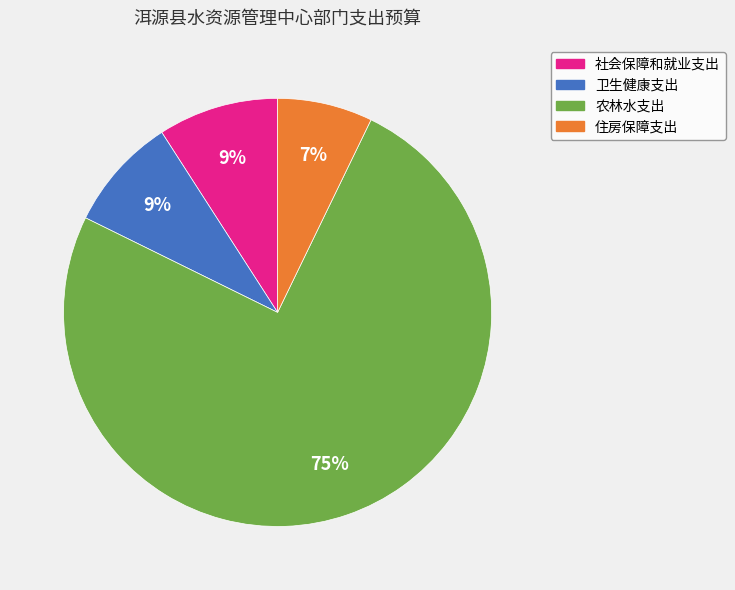

To the nearest percent, what percentage of the pie is 社会保障和就业支出?

9%